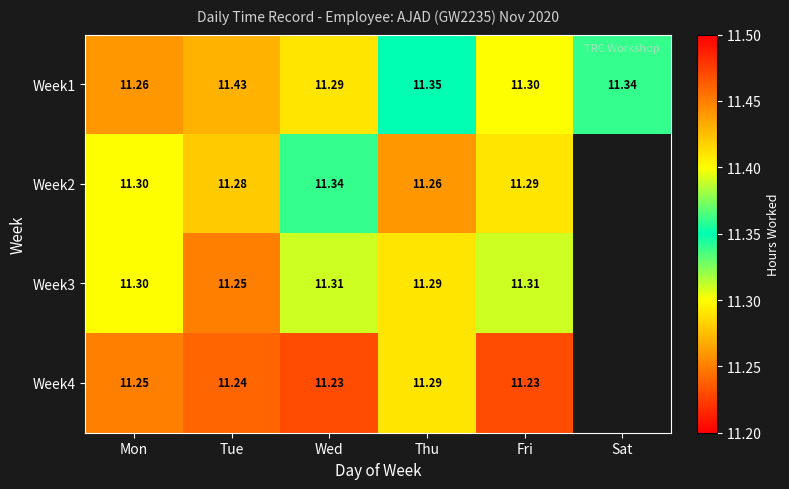

Which series changed the most between Wed and Thu?

Week2